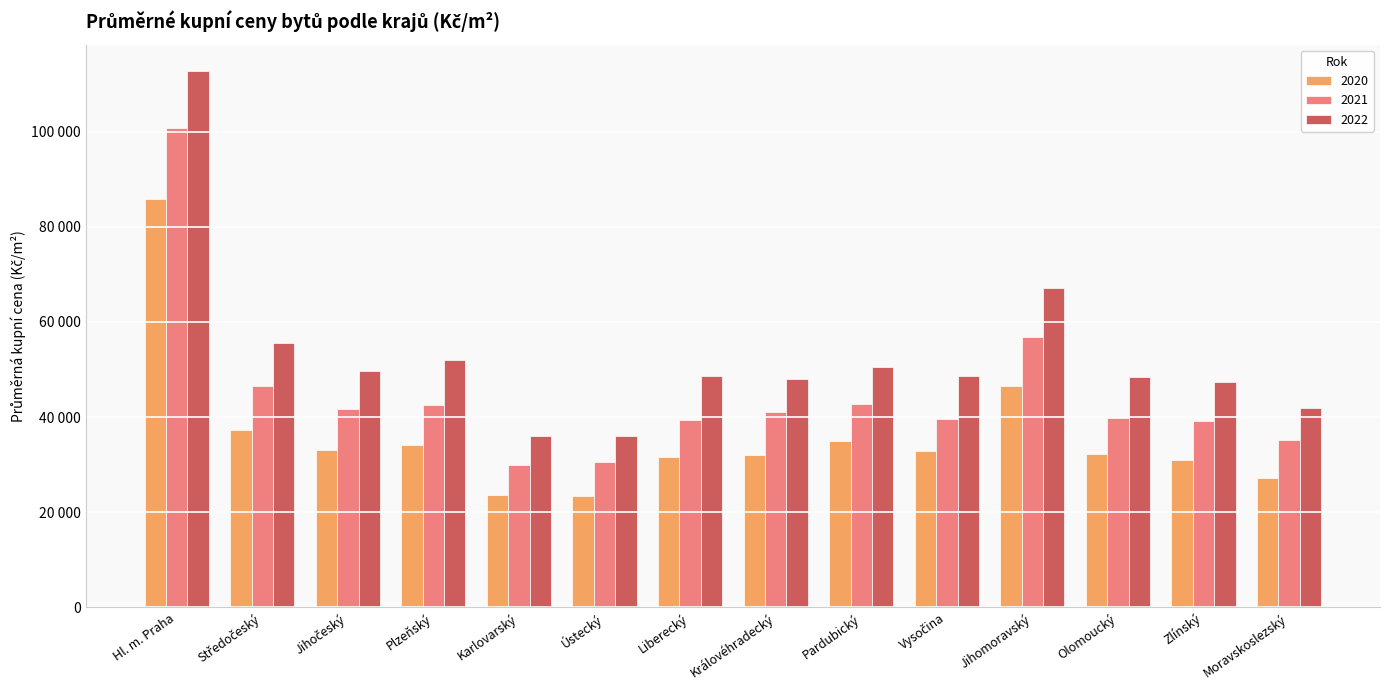

What is the label of the 9th bar from the left?

Pardubický